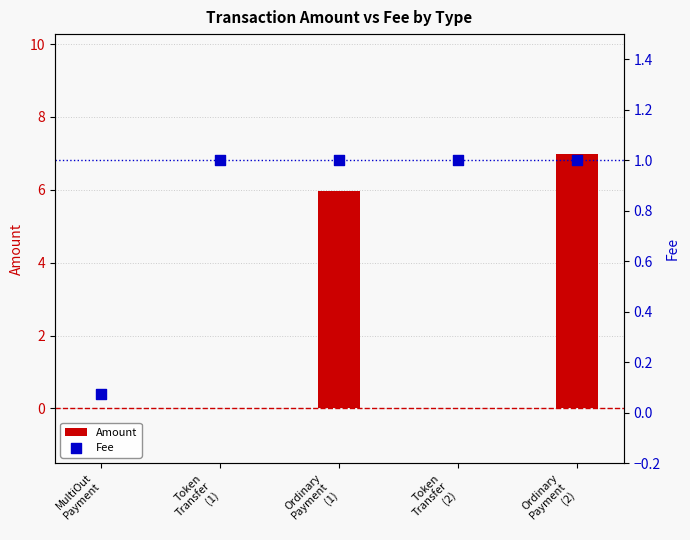

Which series has the widest spread of Y values?

Amount